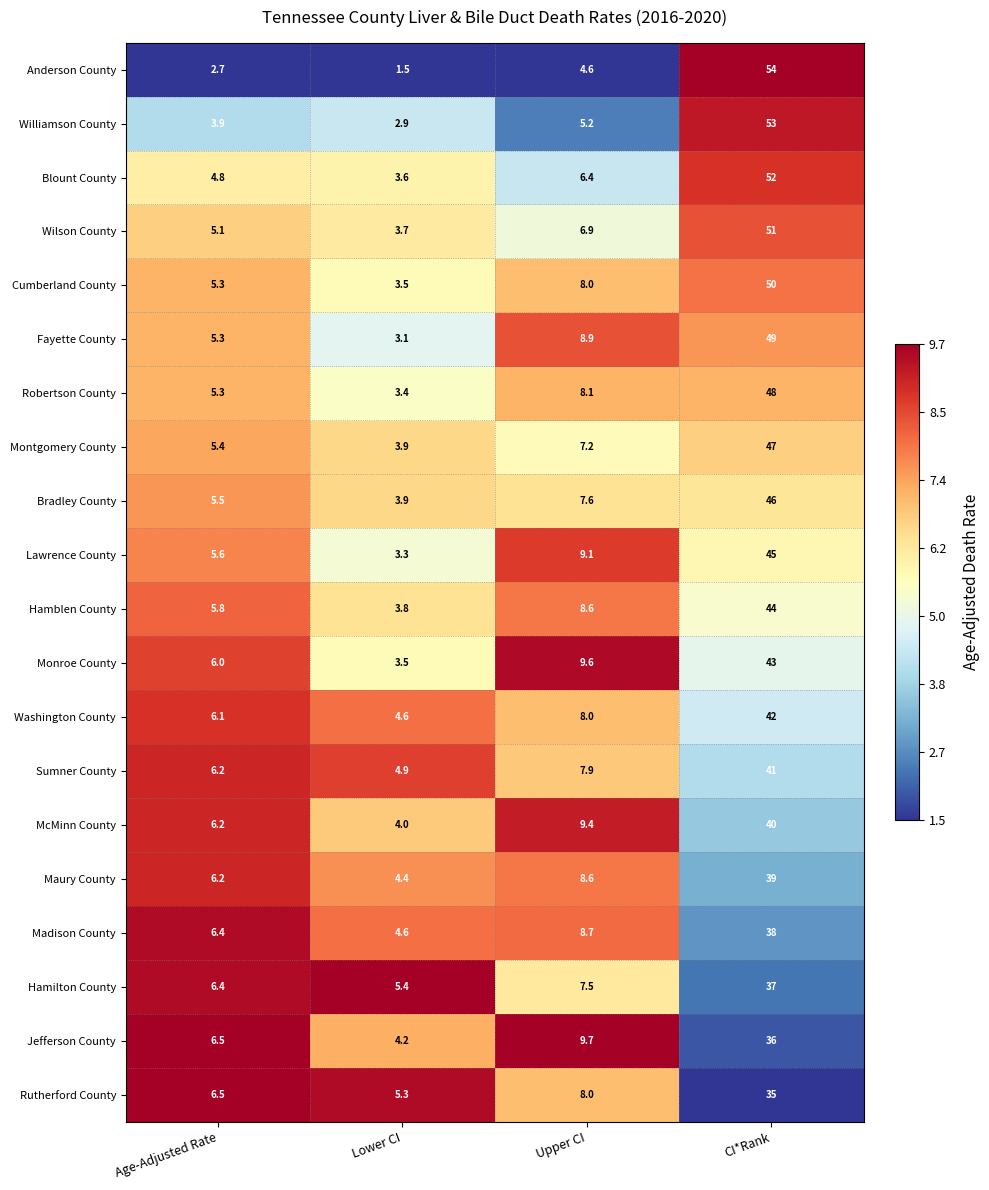

Is it true that Montgomery County equals 8.3 at Age-Adjusted Rate?

False